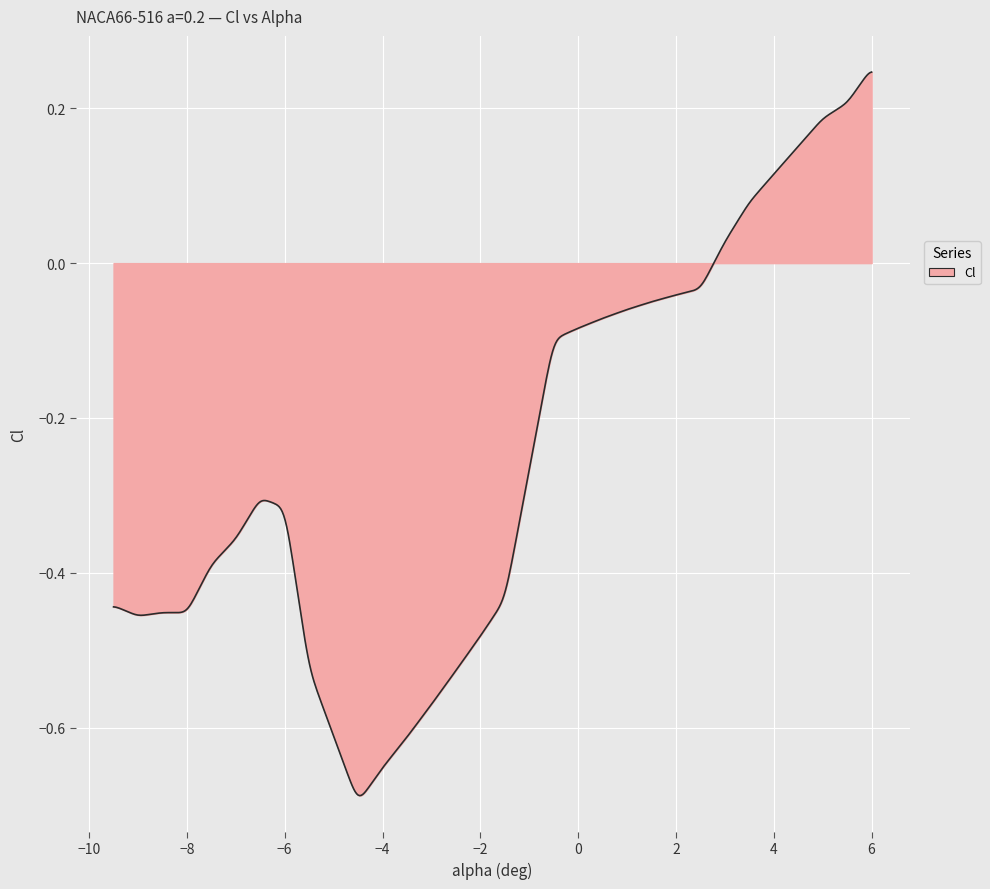

What is the difference between the maximum and minimum values?

0.9